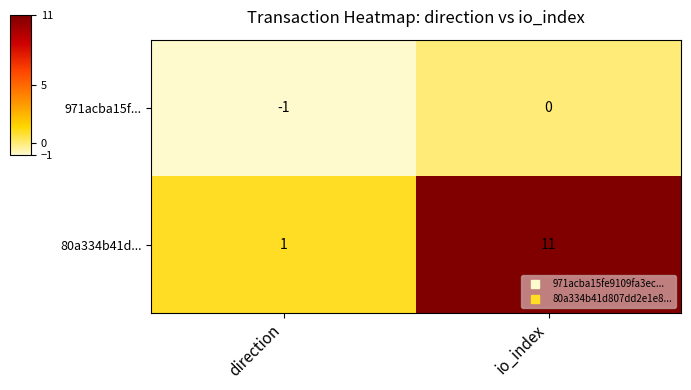

Between direction and io_index, which series saw the biggest shift?

80a334b41d...